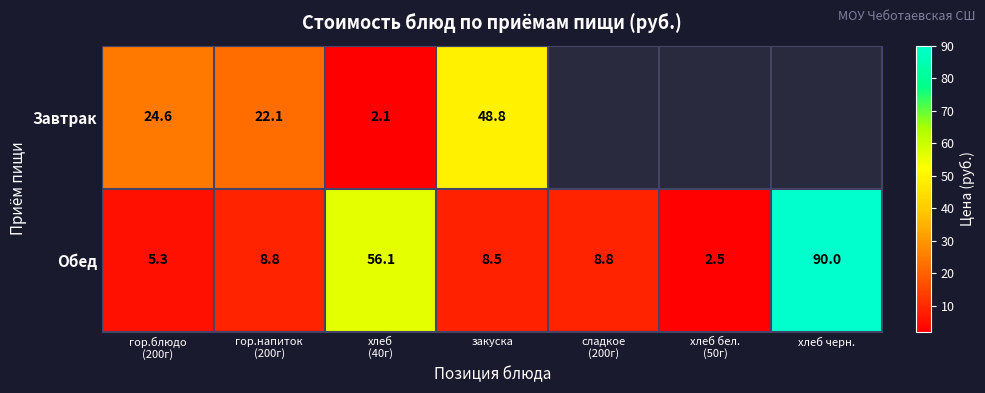

The value of Завтрак at закуска is 48.8. True or false?

True